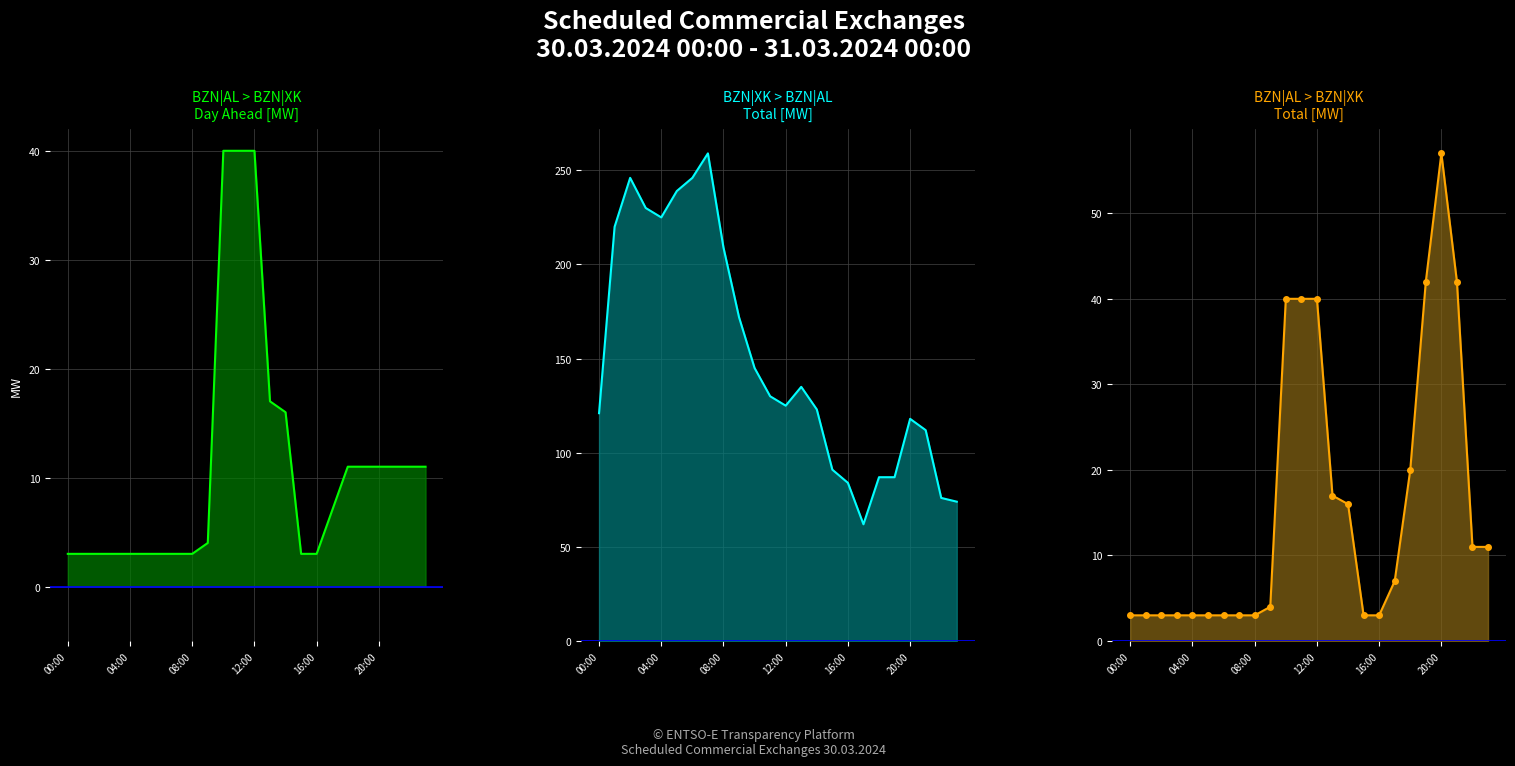

What is the minimum value for BZN|XK > BZN|AL Total [MW]?

62